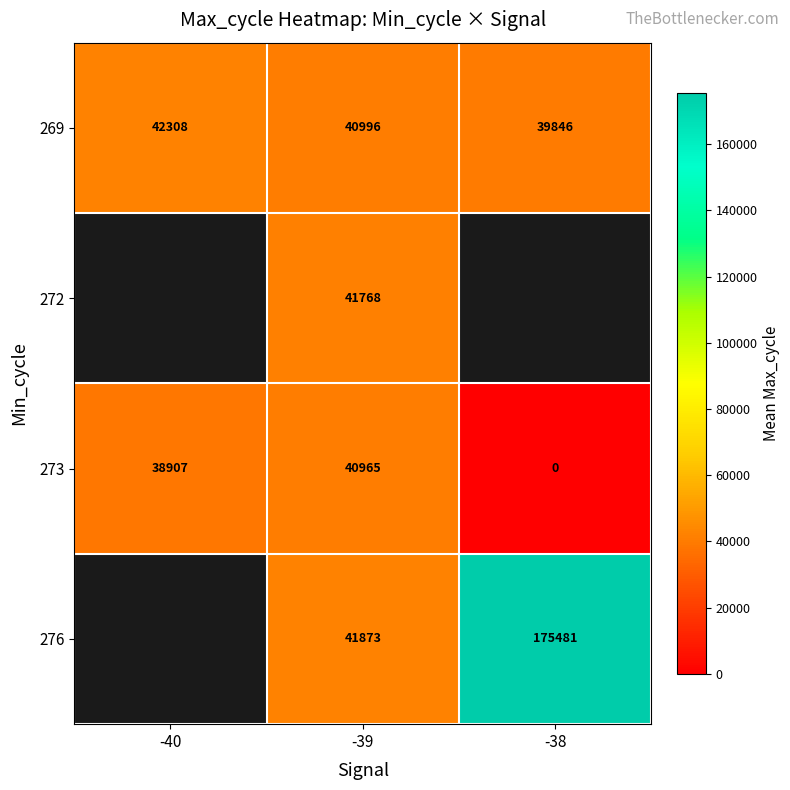

True or false: 269 has a value of 61898.3 at -38.

False